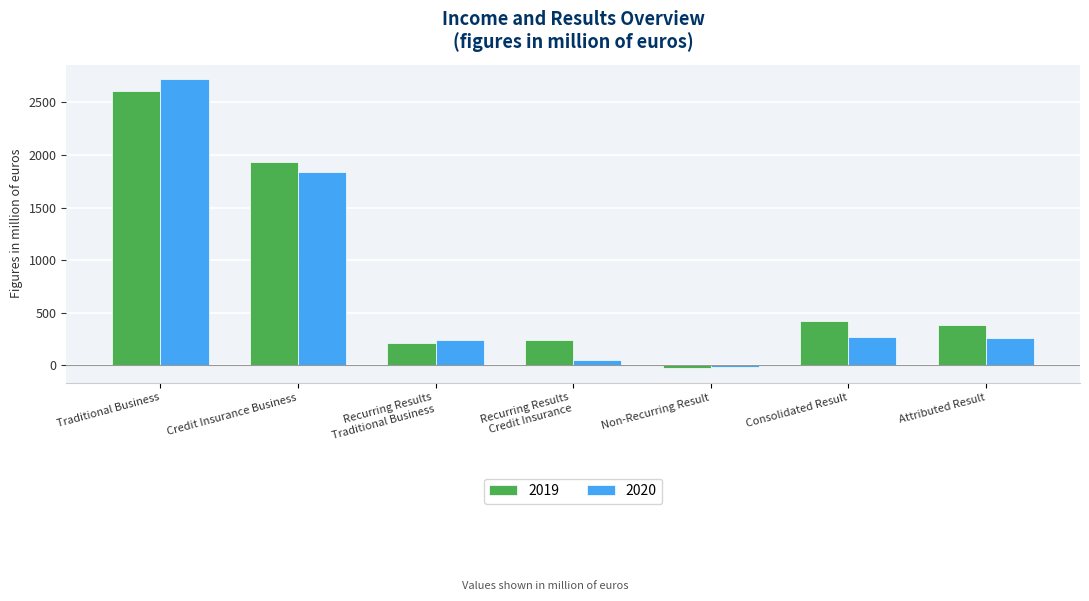

At Recurring Results
Credit Insurance, list the series in order from largest to smallest.

2019, 2020